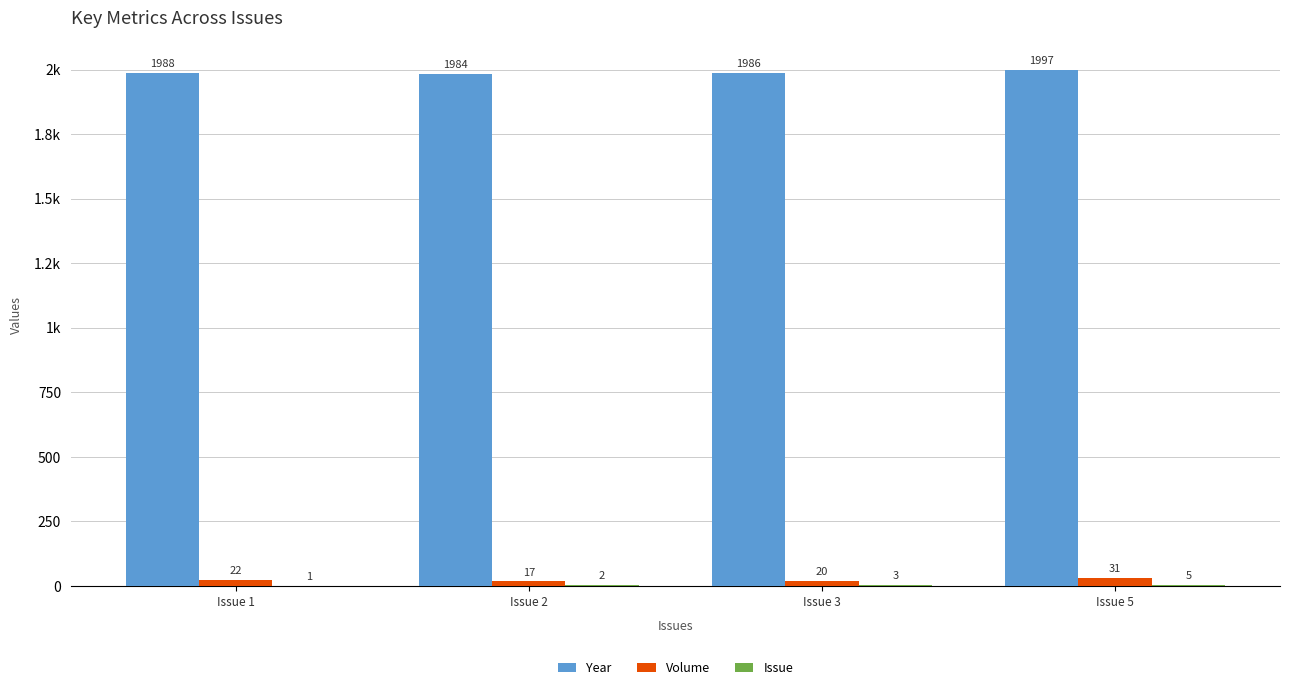

Reading left to right, transcribe all the data shown in this chart.

Year: 1988	1984	1986	1997
Volume: 22	17	20	31
Issue: 1	2	3	5